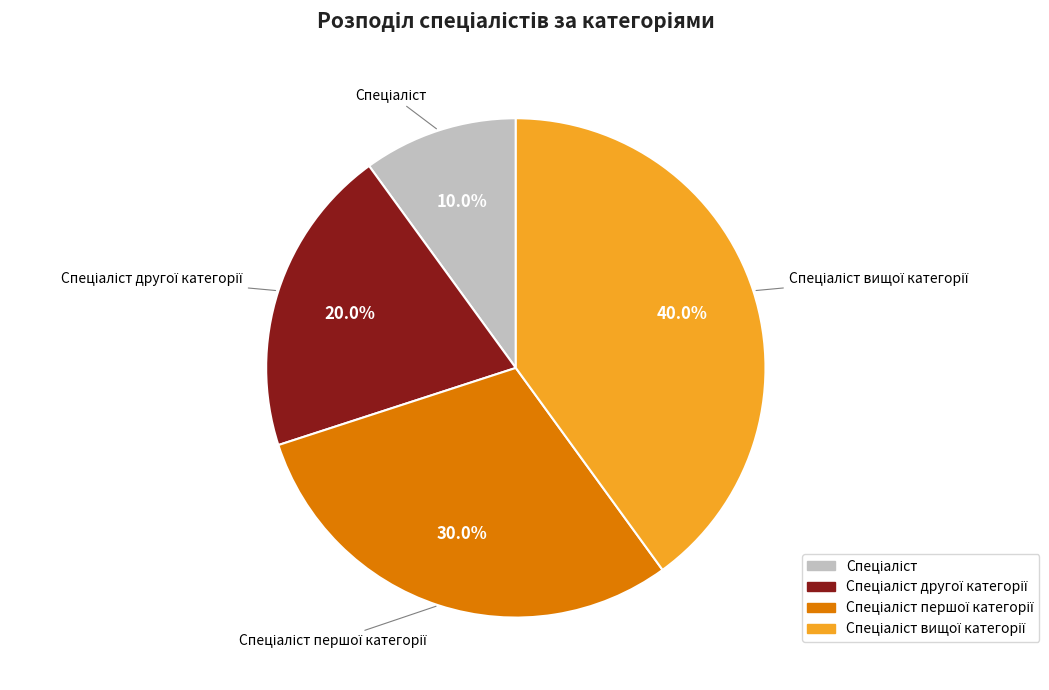

Is there any slice that represents more than half of the pie?

No